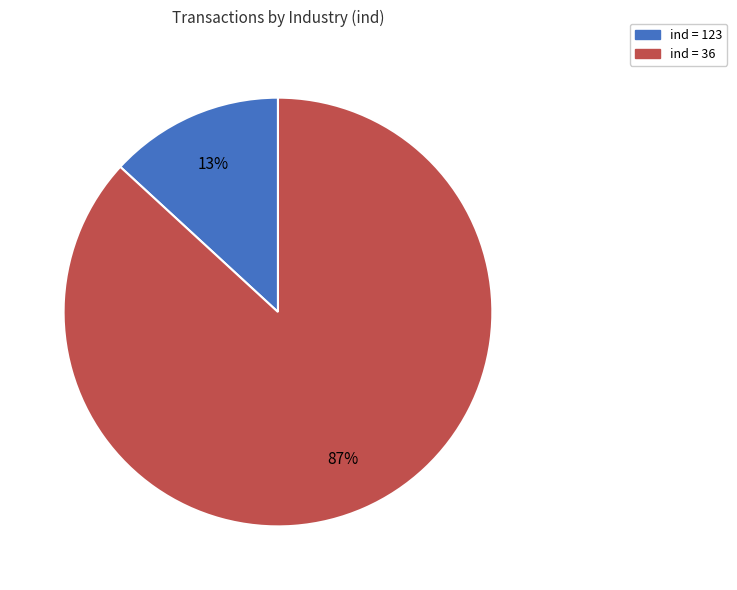

Is there a majority slice in this chart?

Yes